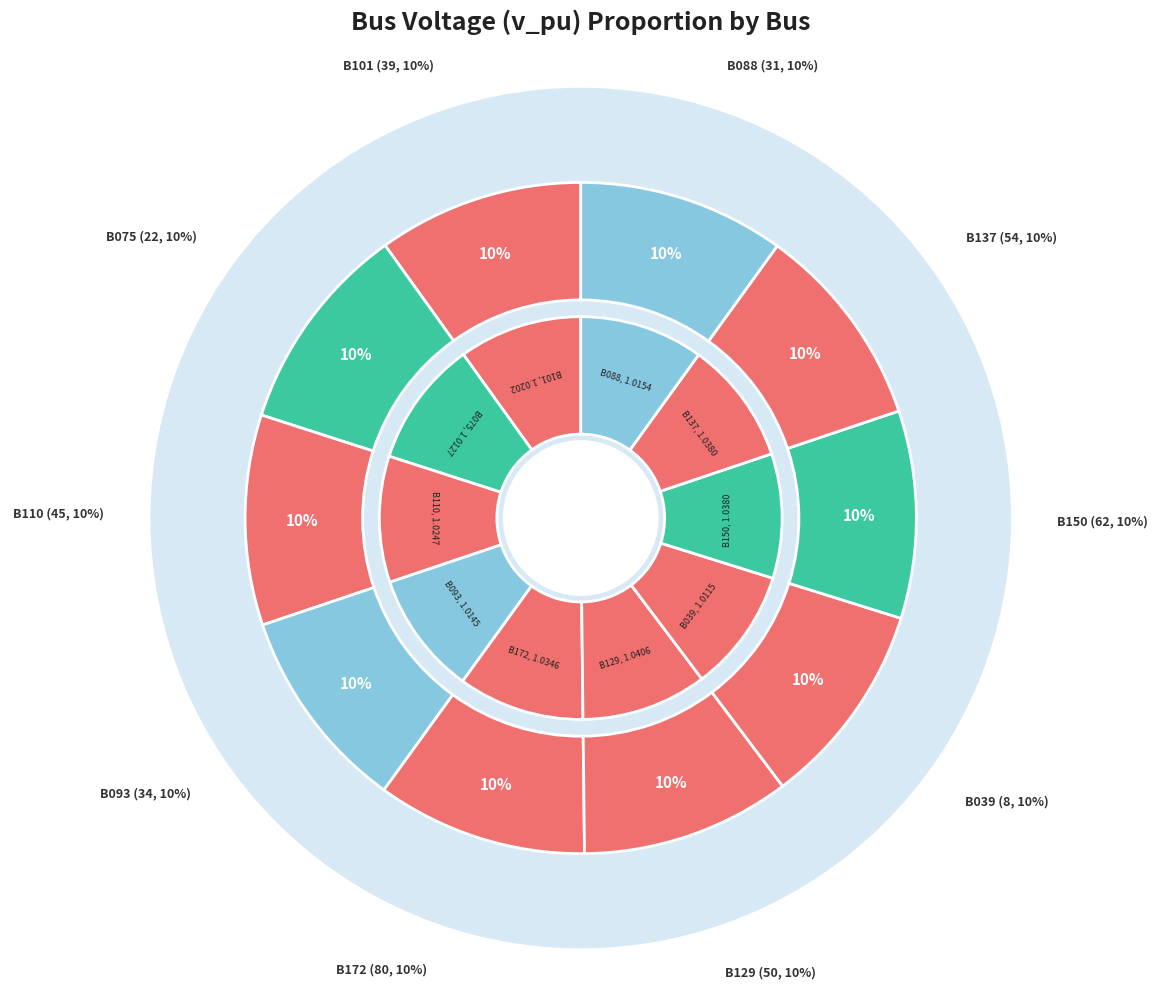

What is the largest slice in the pie chart?

B129